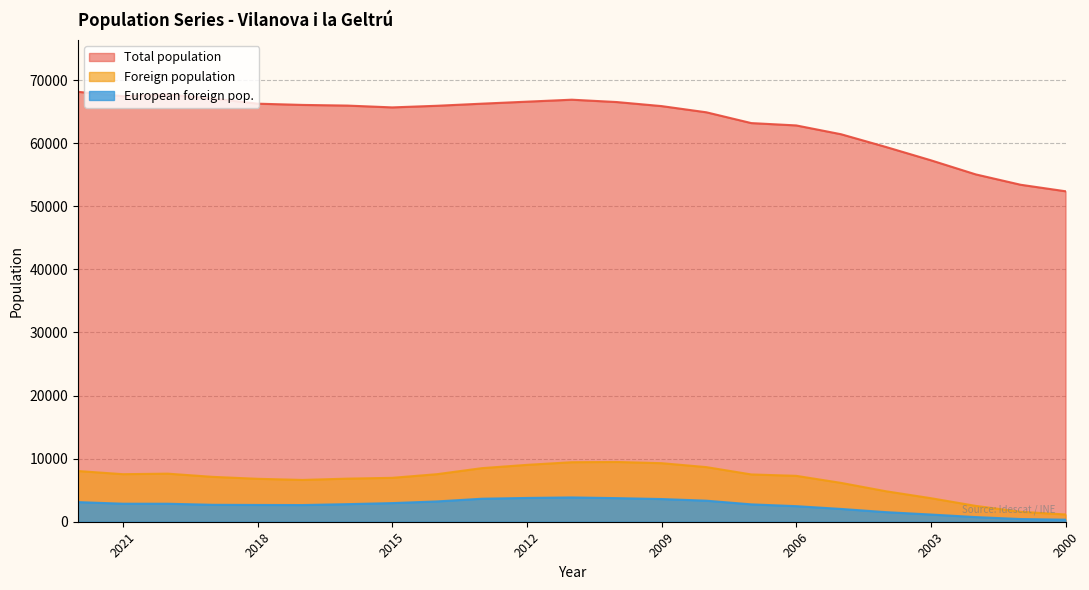

What is the average value of the European foreign pop. series?

2570